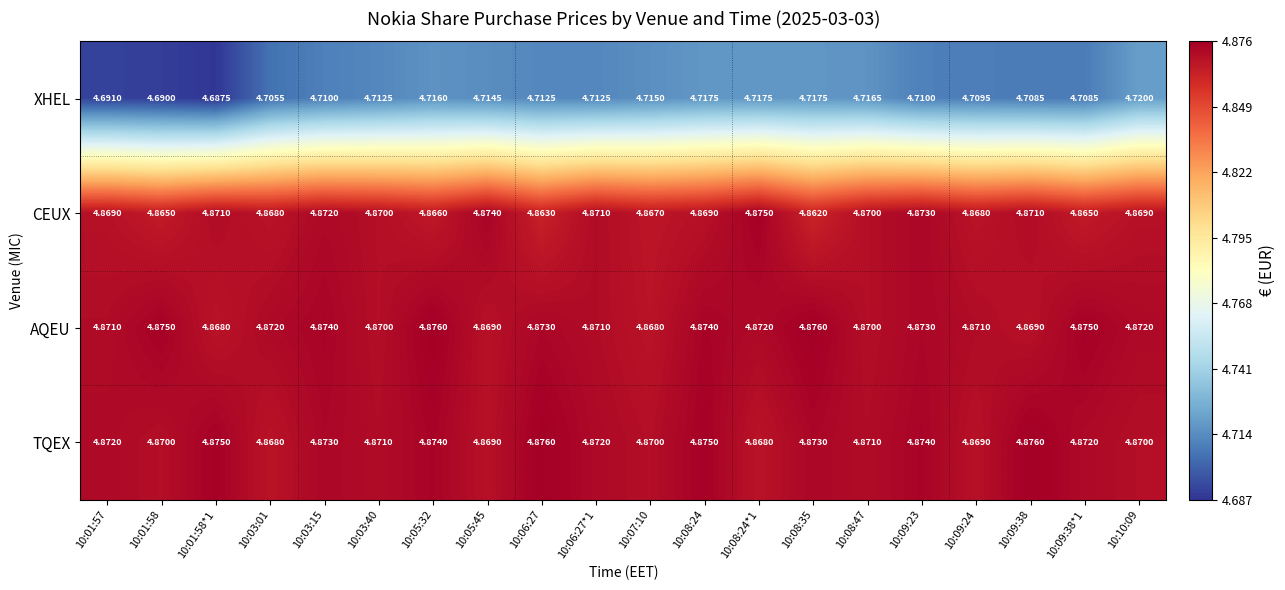

Which series has the largest total across all categories?

AQEU